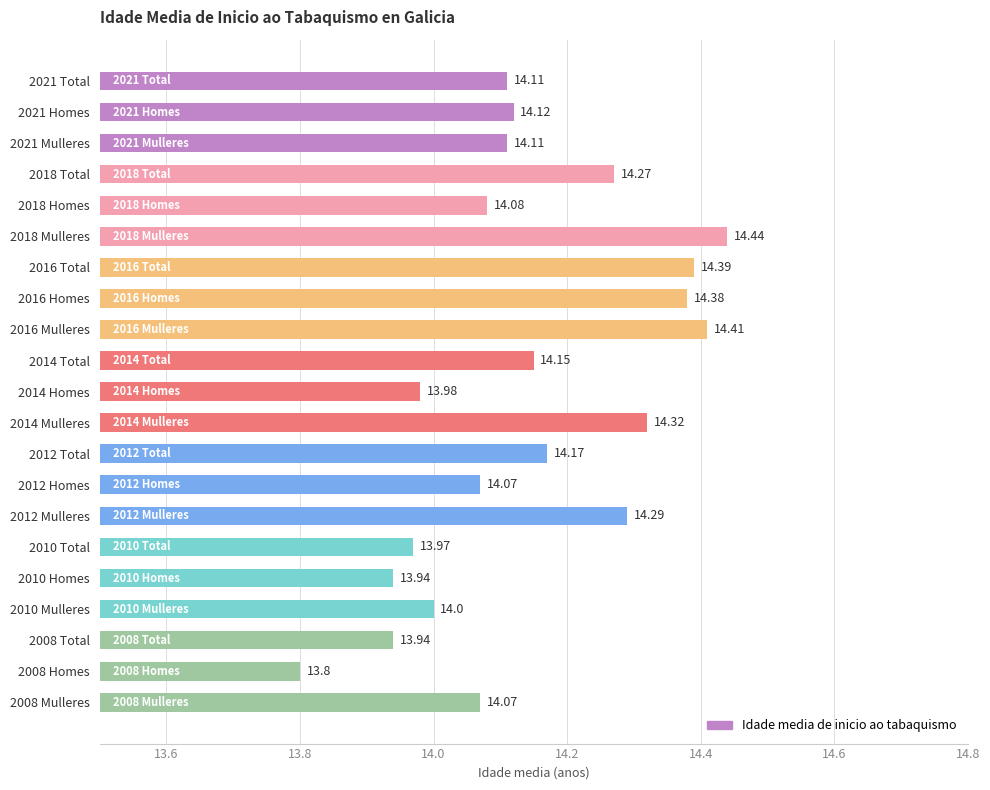

What is the average value?

14.1